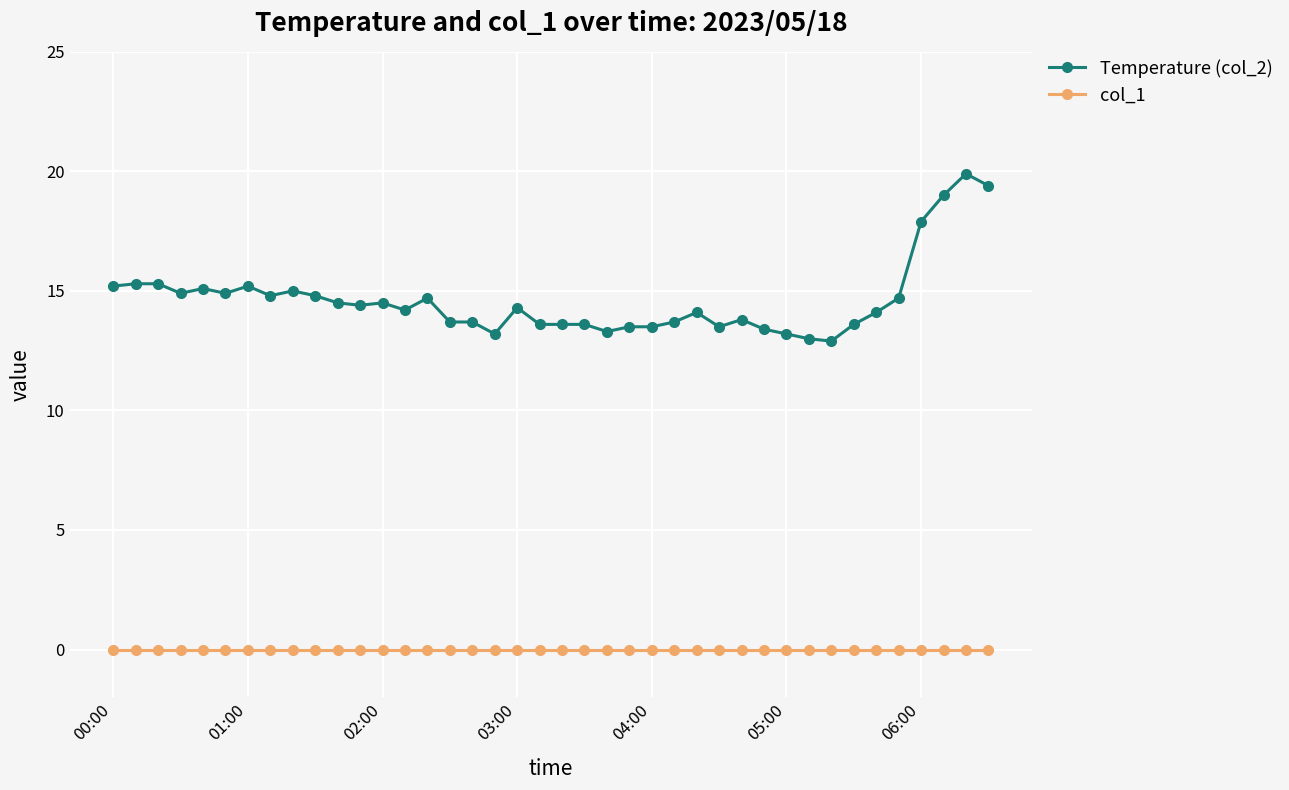

Rank the series by their average value, from lowest to highest.

col_1, Temperature (col_2)